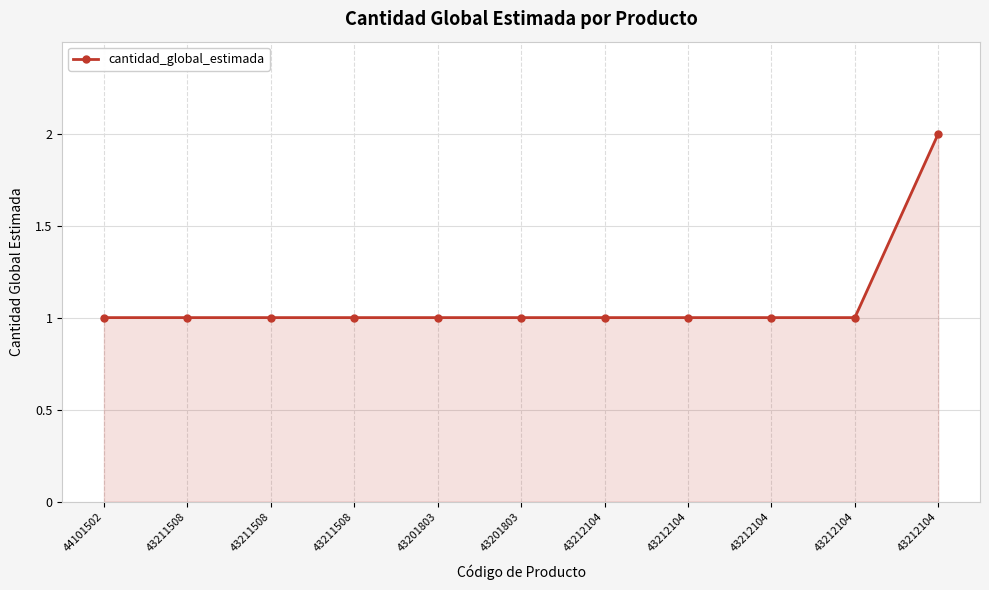

Rank the categories by value from lowest to highest.

44101502, 43211508, 43211508, 43211508, 43201803, 43201803, 43212104, 43212104, 43212104, 43212104, 43212104